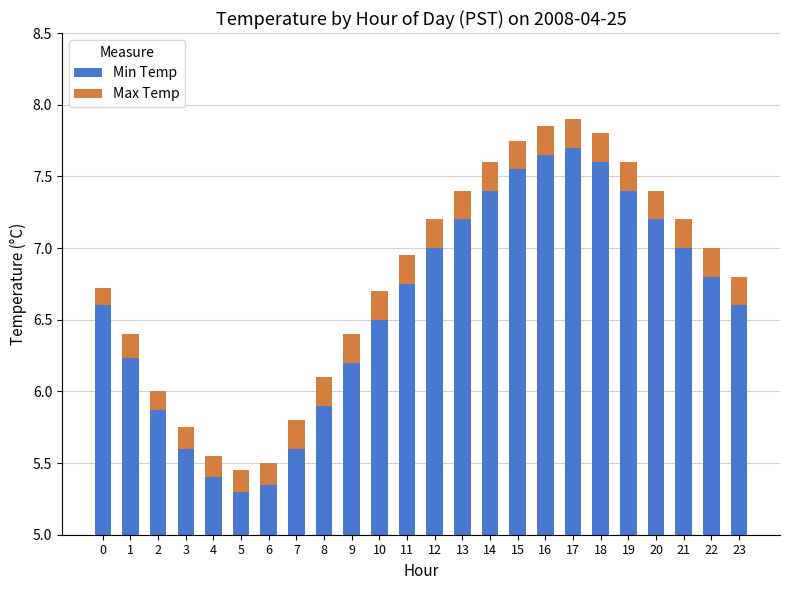

What is the minimum value shown in the chart?

0.1